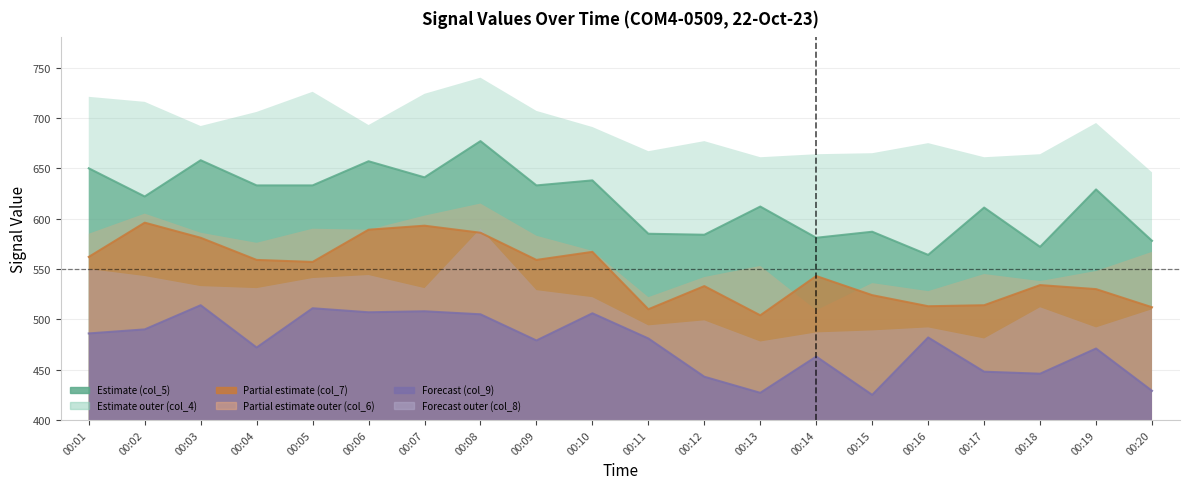

True or false: col_9 has more than 1 interior local peaks.

True